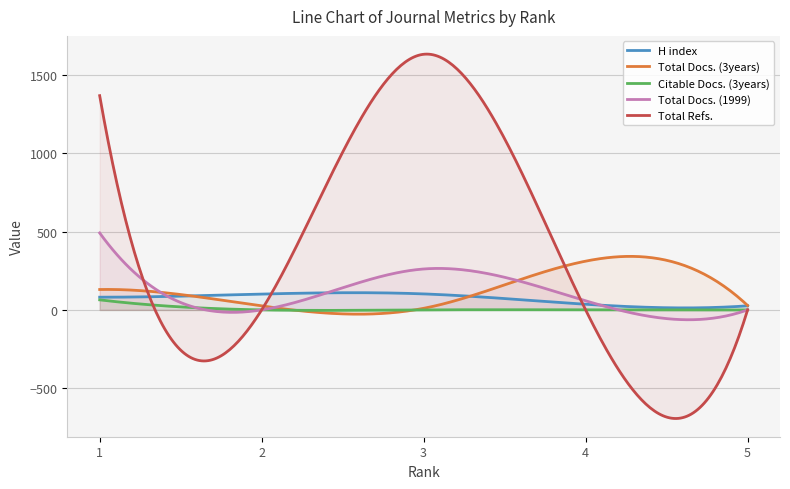

At which category does Total Docs. (3years) reach its first local peak?

4